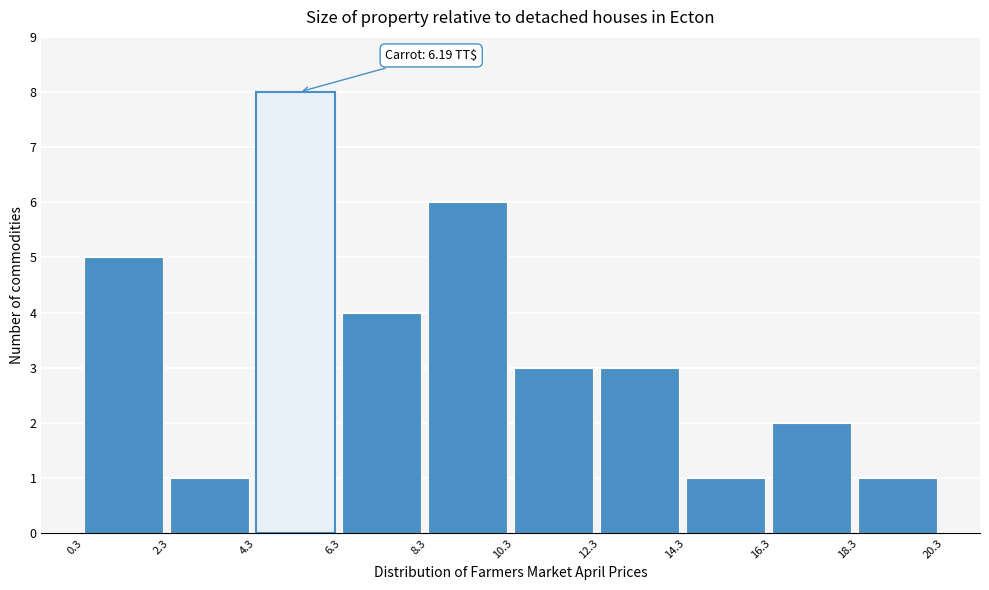

Which range on the x-axis has the tallest bar?

4.3 to 6.3